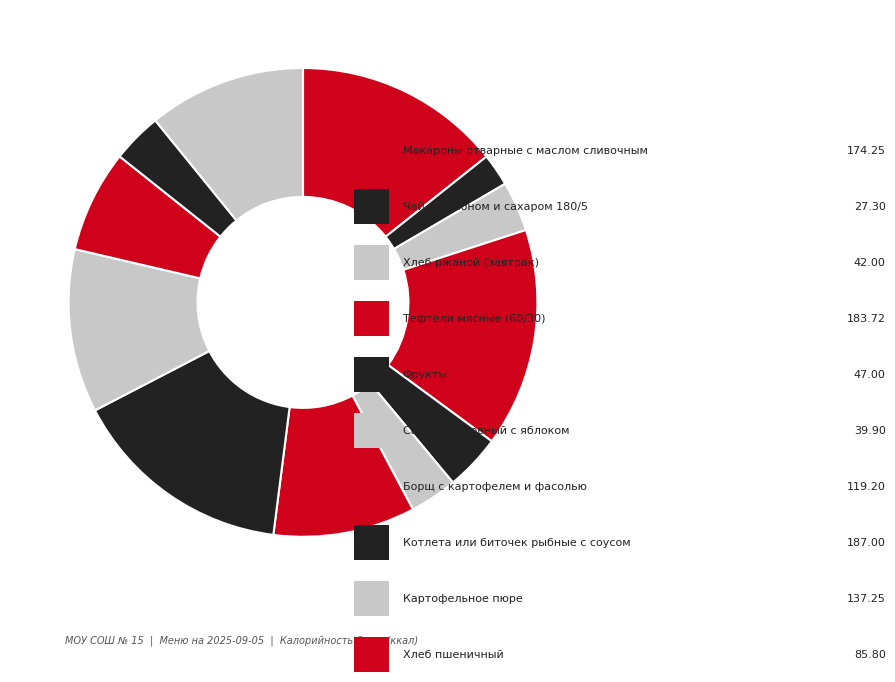

Count the number of slices in the pie.

12